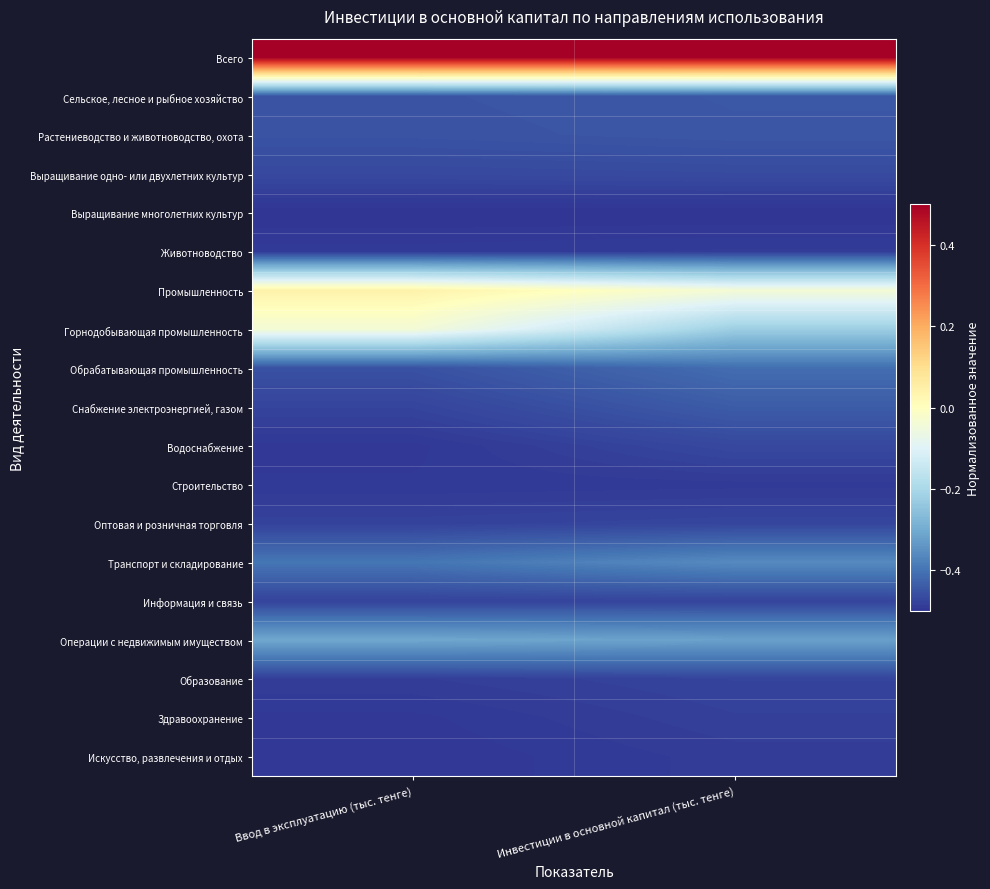

Rank the series at Ввод в эксплуатацию (тыс. тенге) from lowest to highest value.

Выращивание многолетних культур, Искусство, развлечения и отдых, Водоснабжение, Здравоохранение, Строительство, Животноводство, Образование, Оптовая и розничная торговля, Информация и связь, Снабжение электроэнергией, газом, Выращивание одно- или двухлетних культур, Обрабатывающая промышленность, Растениеводство и животноводство, охота, Сельское, лесное и рыбное хозяйство, Транспорт и складирование, Операции с недвижимым имуществом, Горнодобывающая промышленность, Промышленность, Всего